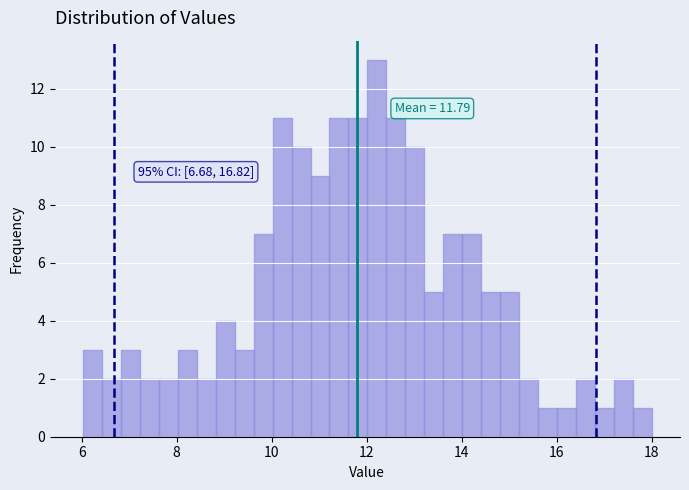

Around what value on the x-axis is the tallest bar? Give the approximate position of its centre, as read against the axis.

12.2